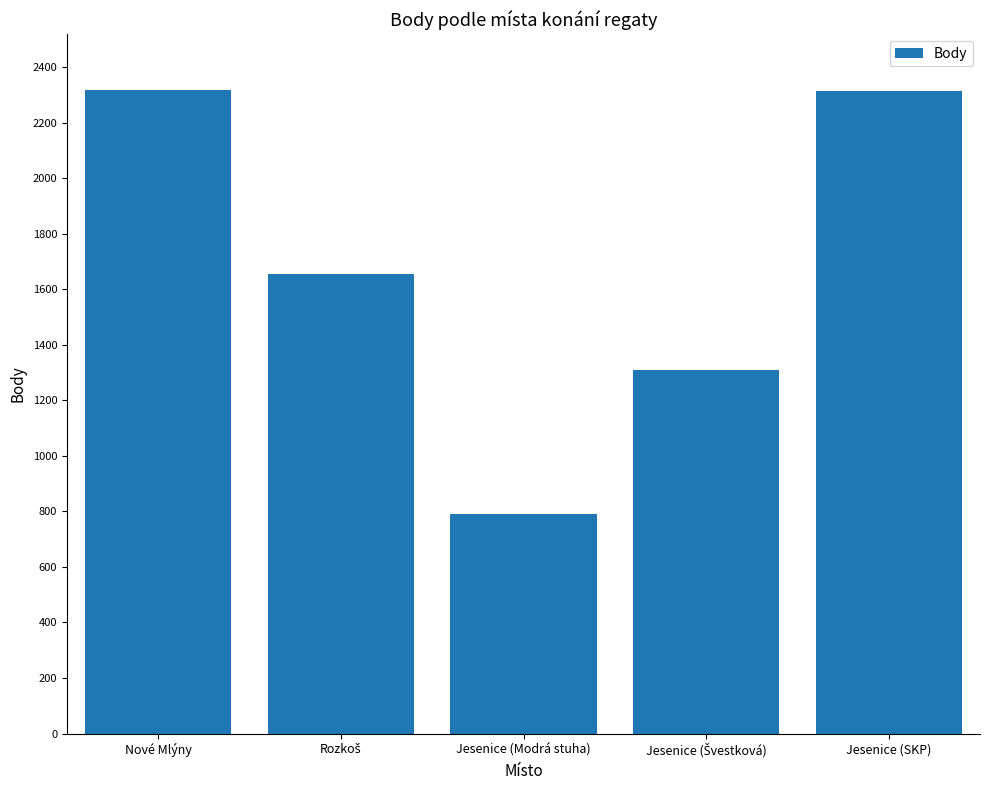

What is the label of the 3rd bar from the right?

Jesenice (Modrá stuha)